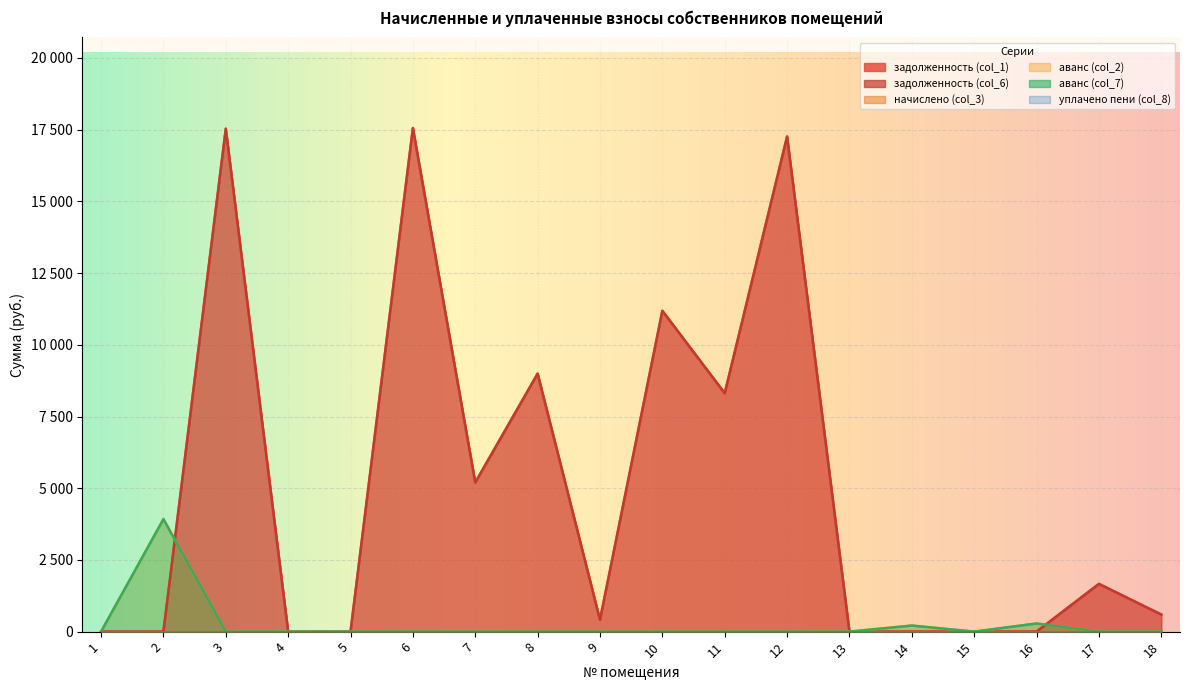

The аванс (col_7) series shows 75.3 at 14. True or false?

False